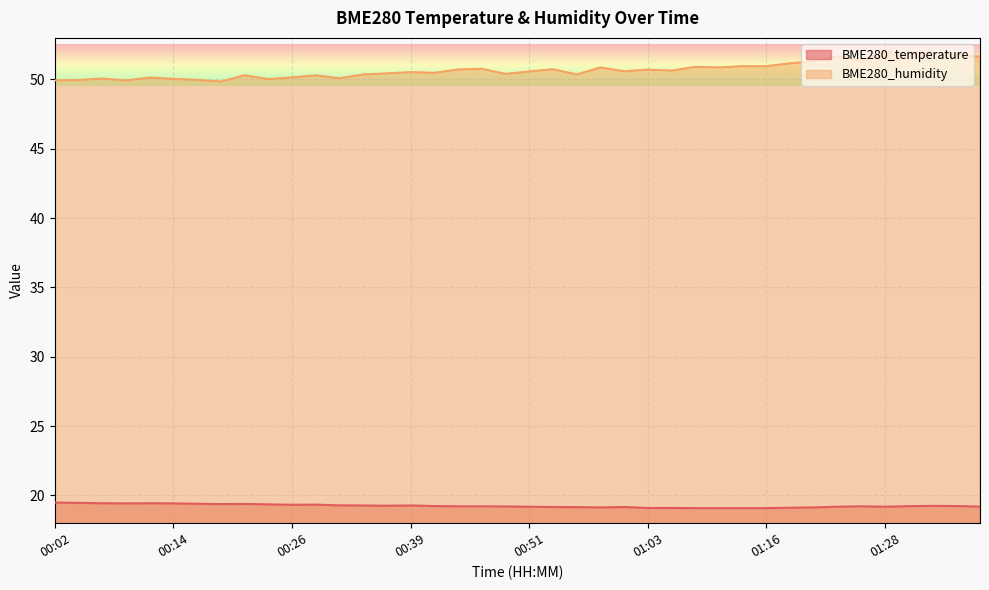

Rank the categories by BME280_humidity value from highest to lowest.

01:31, 01:28, 01:33, 01:35, 01:23, 01:38, 01:26, 01:21, 01:18, 01:13, 01:16, 01:08, 00:58, 01:11, 00:46, 00:53, 00:43, 01:03, 01:06, 01:01, 00:51, 00:39, 00:41, 00:36, 00:48, 00:34, 00:56, 00:21, 00:29, 00:26, 00:12, 00:31, 00:07, 00:14, 00:24, 00:16, 00:04, 00:02, 00:09, 00:19